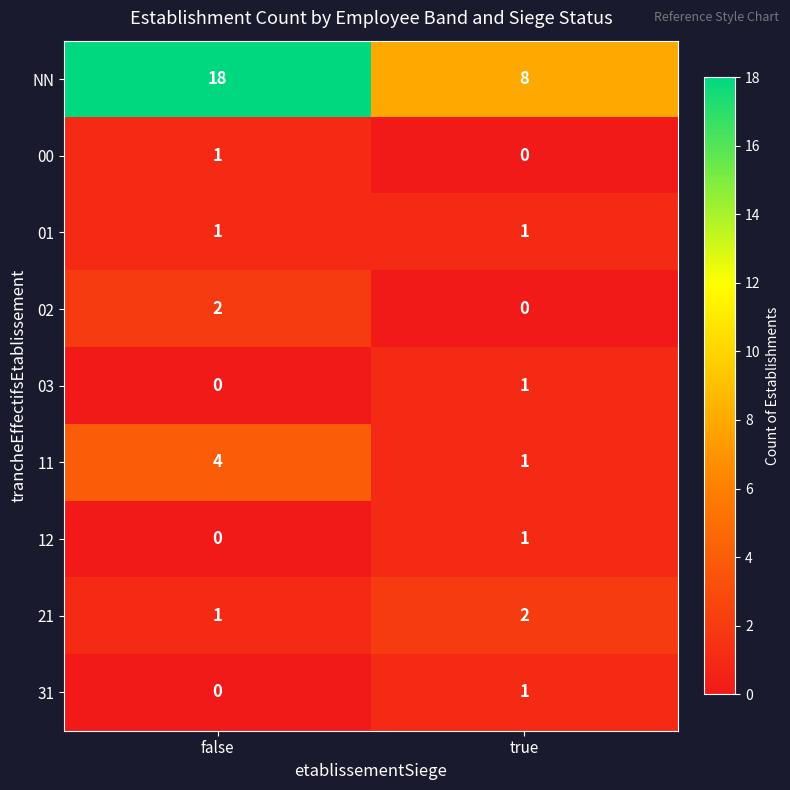

Rank the categories by 11 value from highest to lowest.

false, true